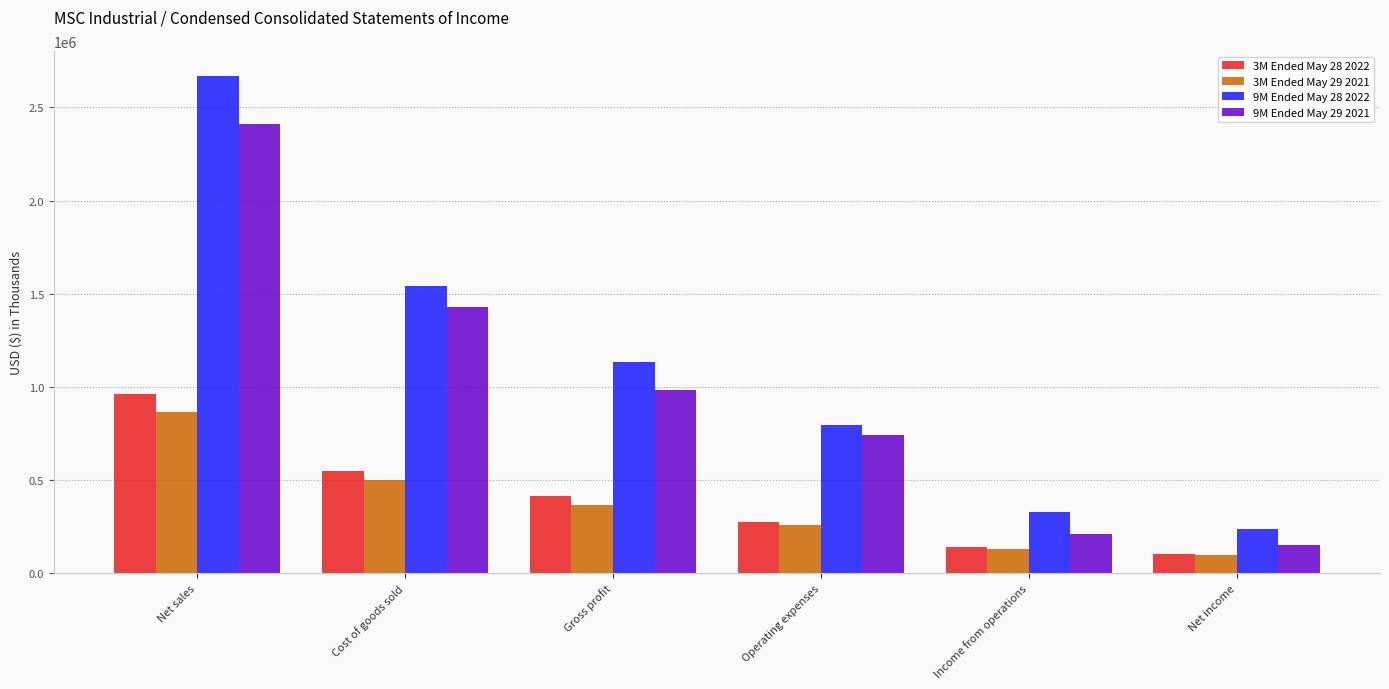

True or false: 3M Ended May 28 2022 has a value of 99717 at Net income.

True